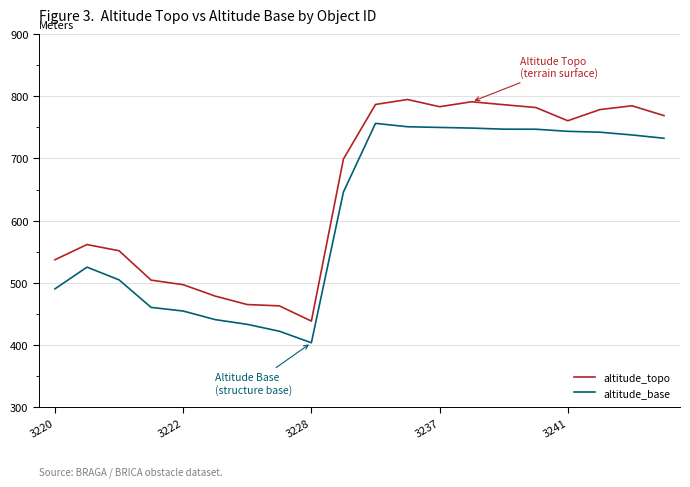

What is the average value of the altitude_base series?

611.9